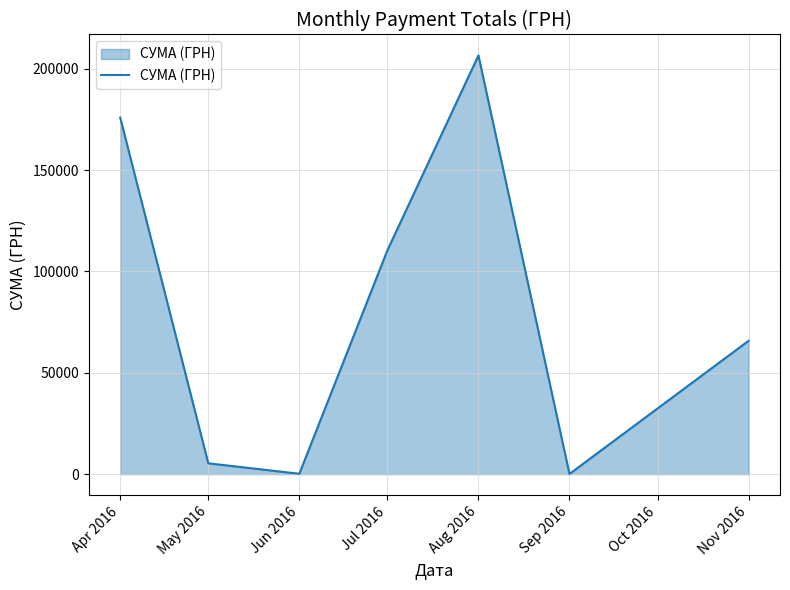

At which category does the data reach its first local peak?

Aug 2016